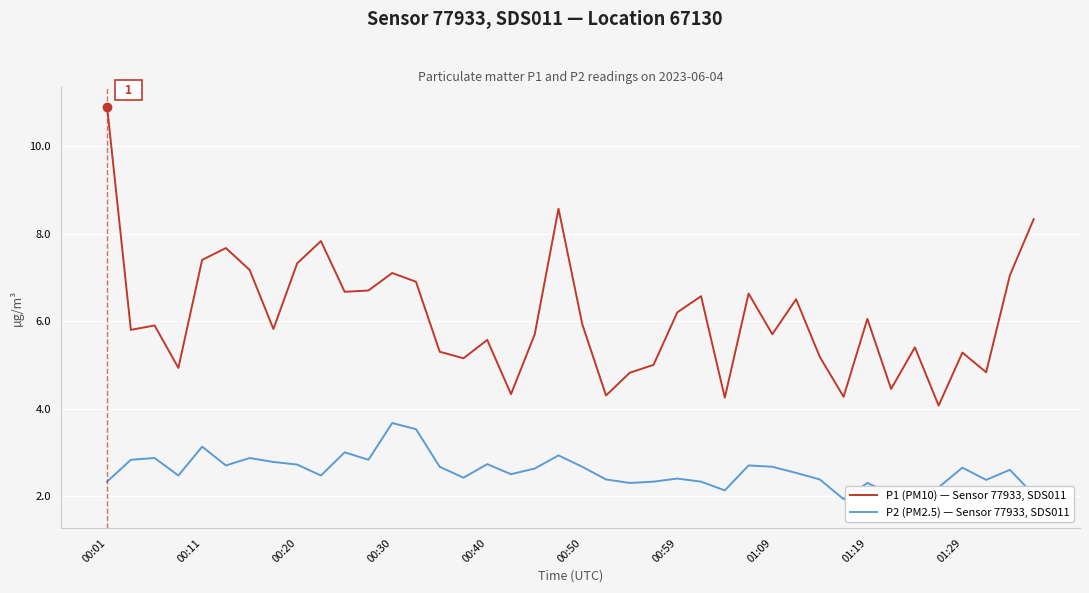

At which label does P2 (PM2.5) — Sensor 77933, SDS011 first exceed 2?

00:01